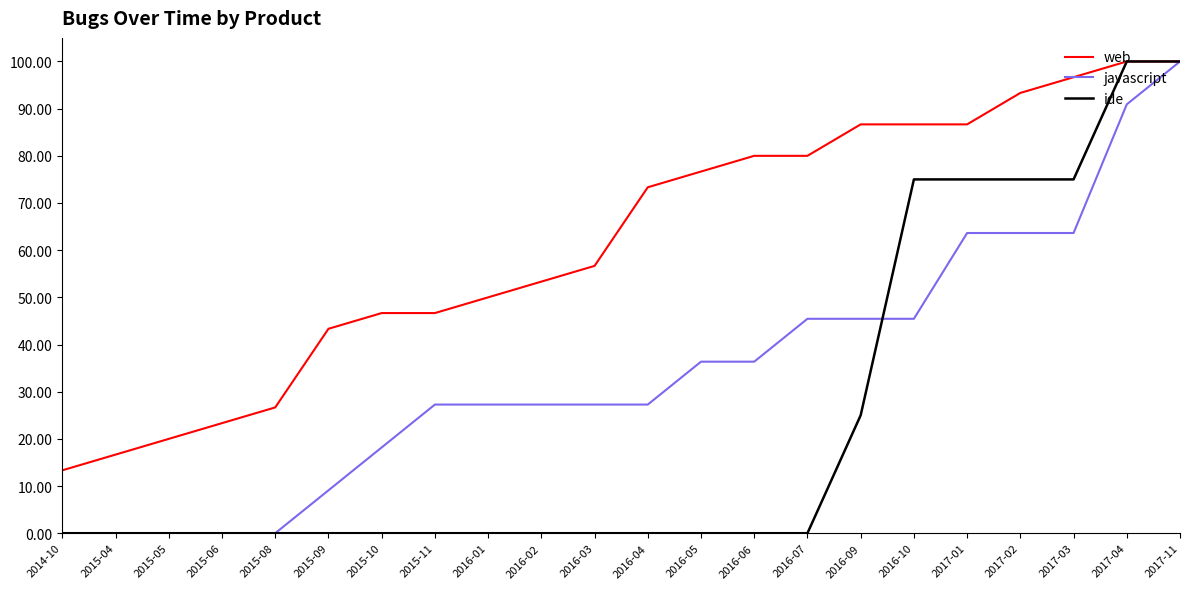

What is the difference between the second highest and minimum values in the web series?

86.7